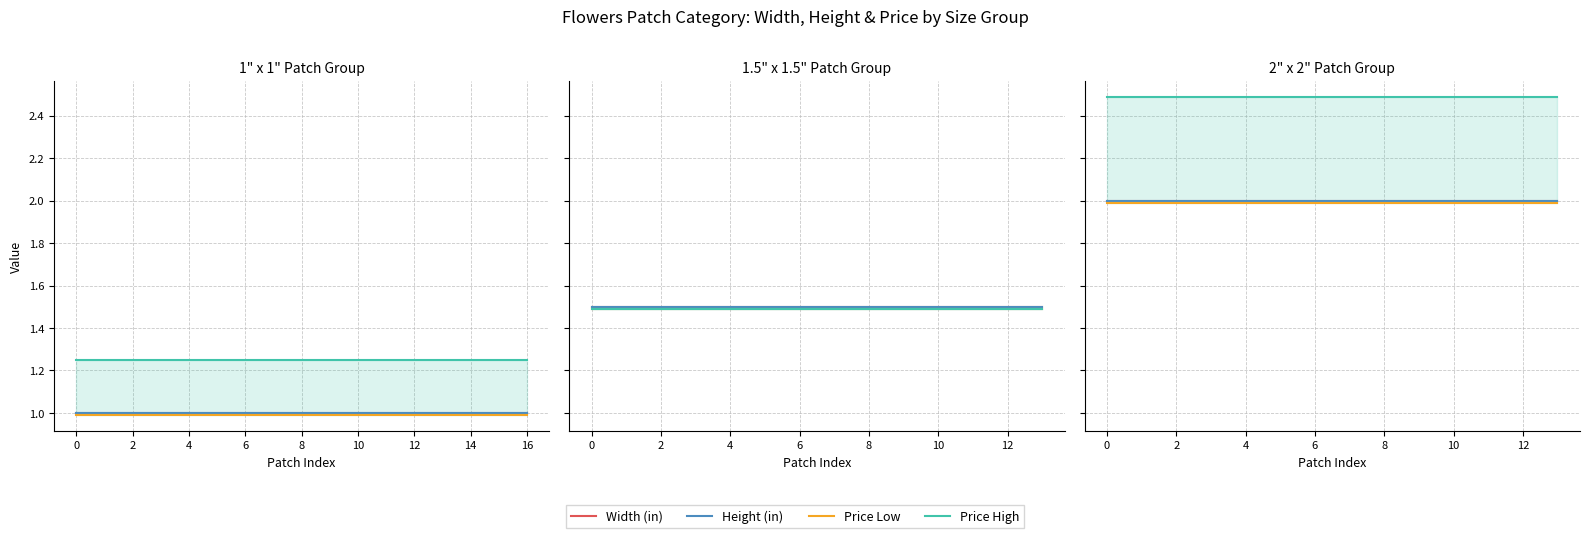

Rank the series by their maximum value, from highest to lowest.

Price High, Width (in), Height (in), Price Low